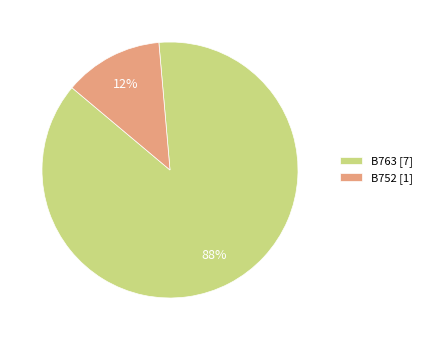

Which has a higher value, B752 or B763?

B763